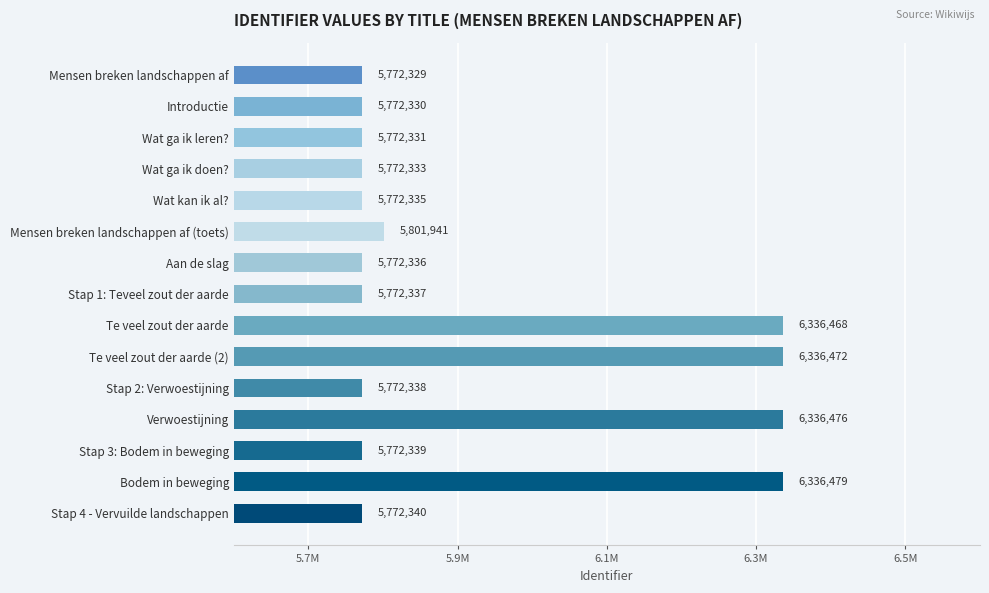

What is the smallest value displayed?

5772329